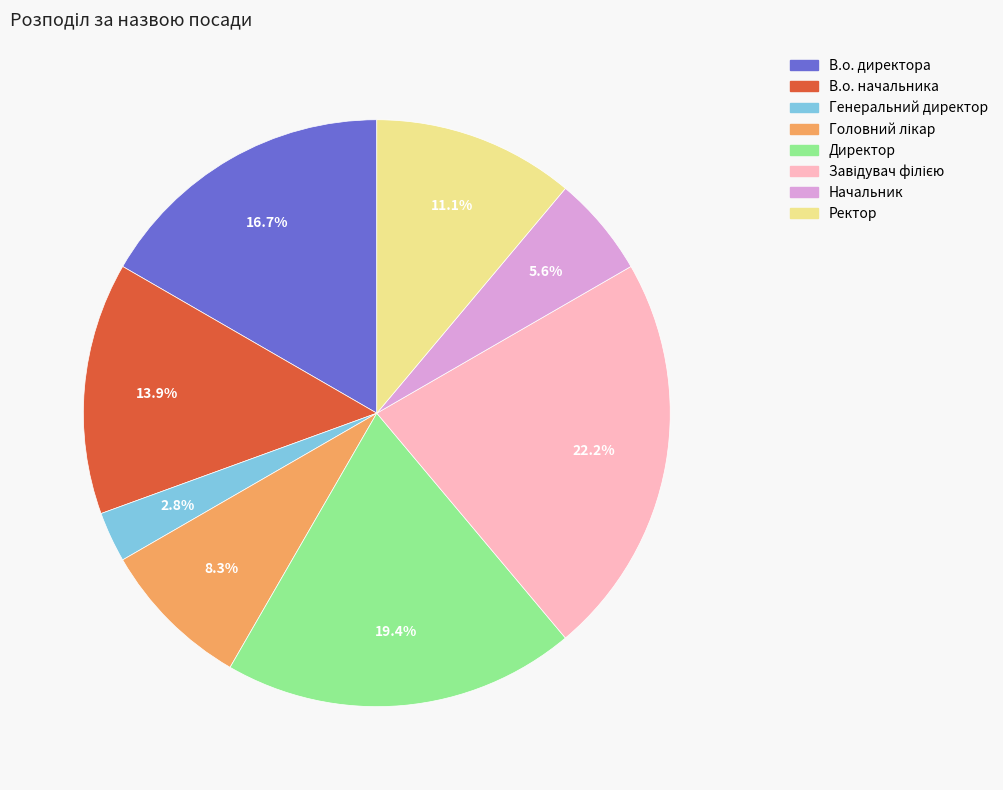

To the nearest percent, what is the average slice percentage?

12%